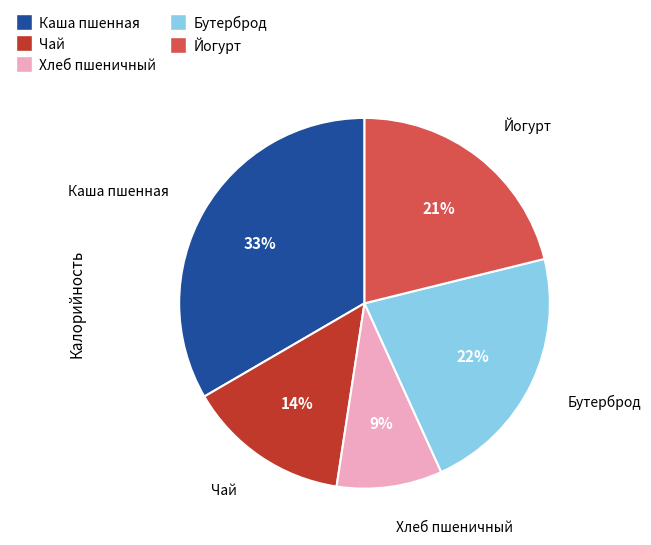

To the nearest percent, what is the difference between the largest and smallest slice percentages?

24%